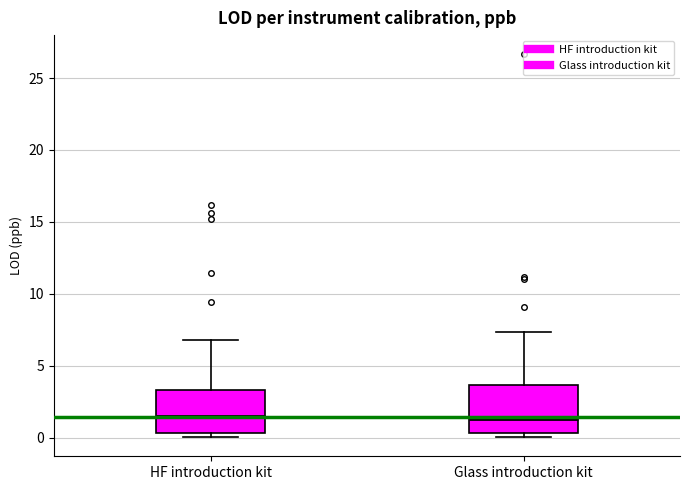

Reading left to right, transcribe this box plot: for each box, give where its median line is, the range the box spans, and where its two whiskers end, as read against the y-axis. The values are not printed on the chart, so give them approximately, as read against the axis.

HF introduction kit: median 1.5, box 0.5 to 3.5, whiskers 0.0 to 7.0
Glass introduction kit: median 1.5, box 0.5 to 3.5, whiskers 0.0 to 7.5